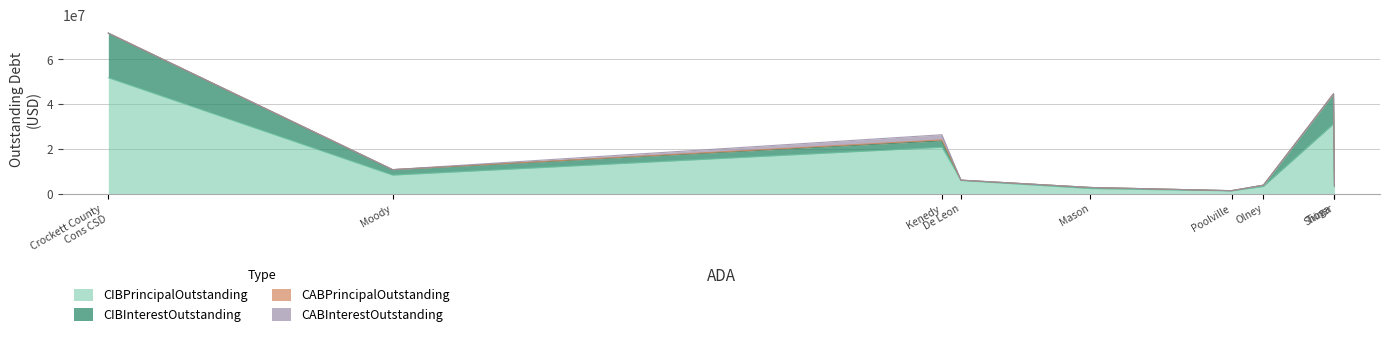

How many lines are shown in the chart?

4